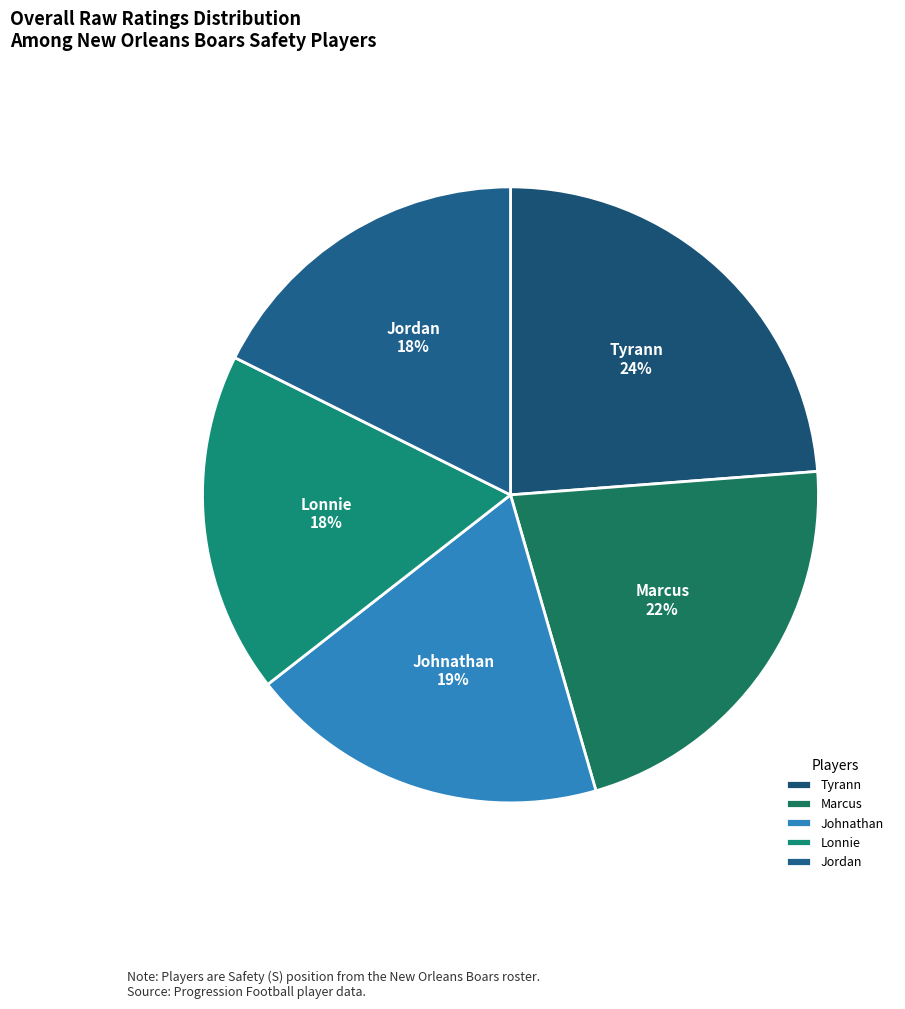

To the nearest percent, what is the difference between the Jordan and Tyrann slice percentages?

6%